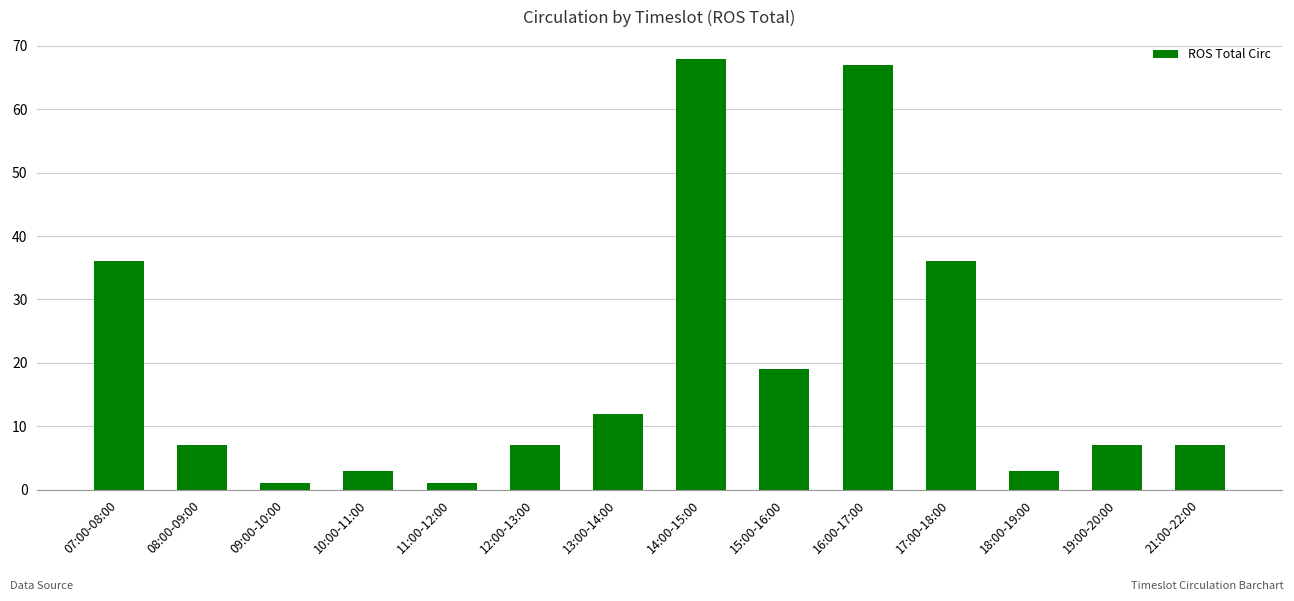

Count the number of data series in this chart.

1